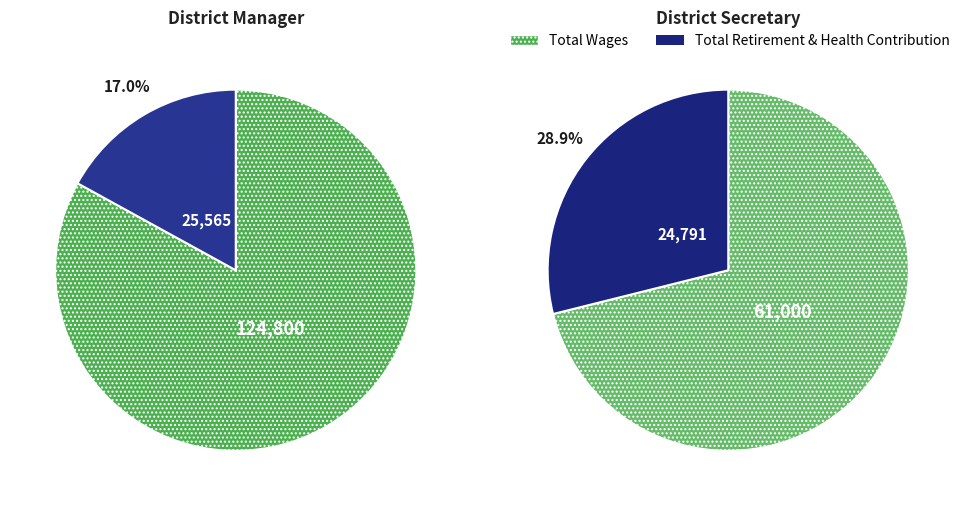

True or false: District Manager accounts for 58% of the total.

False